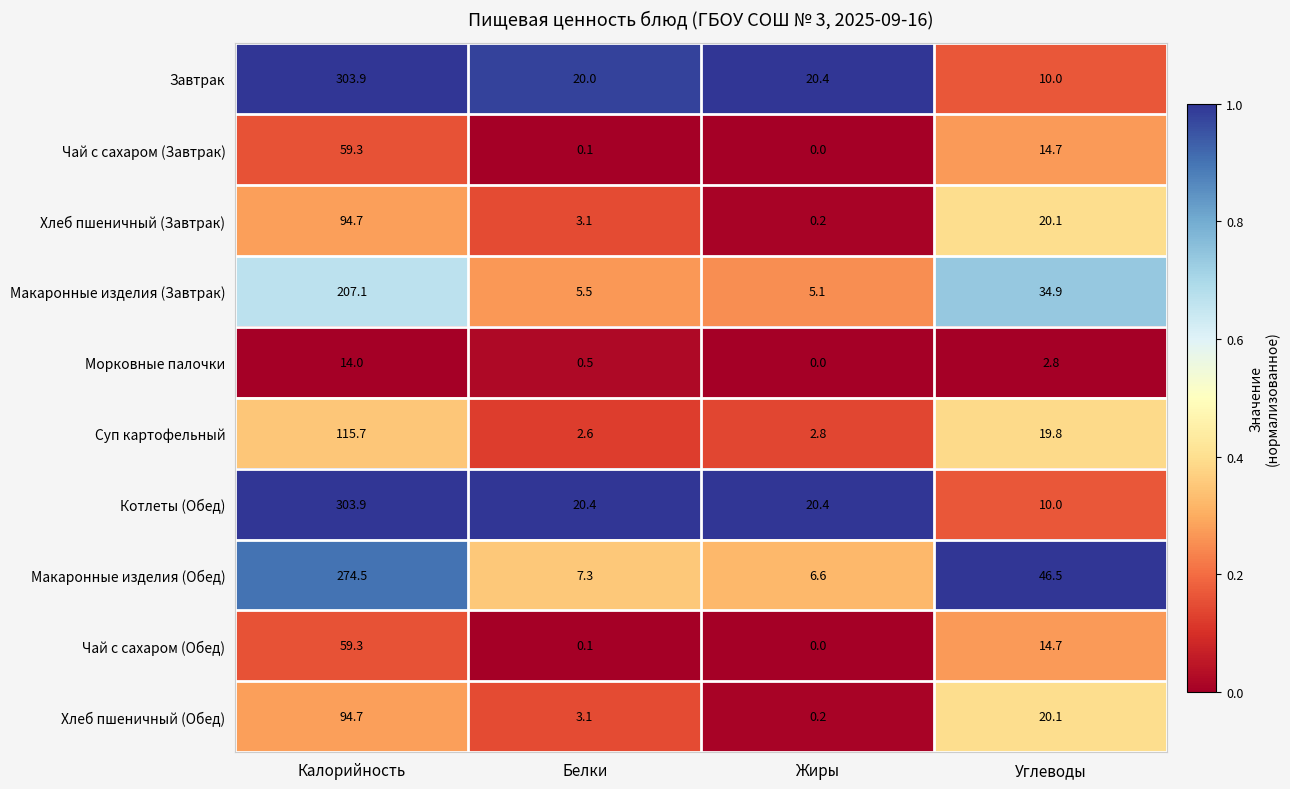

What is the sum of the Хлеб пшеничный (Обед) values at Жиры and Углеводы?

20.3